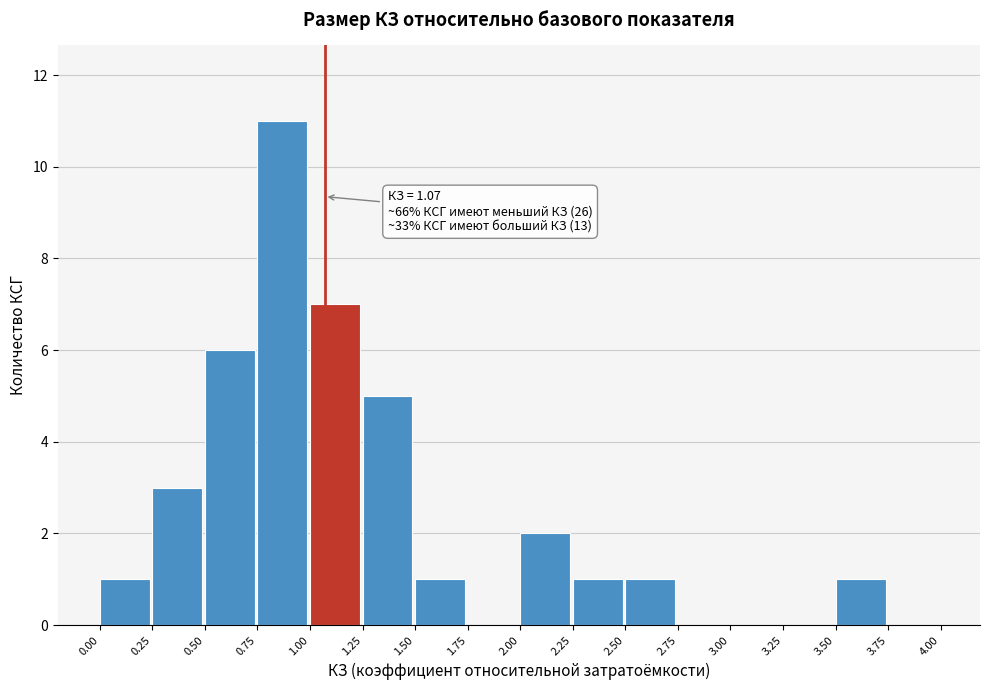

Over which range of the x-axis is the bar tallest?

0.75 to 1.00